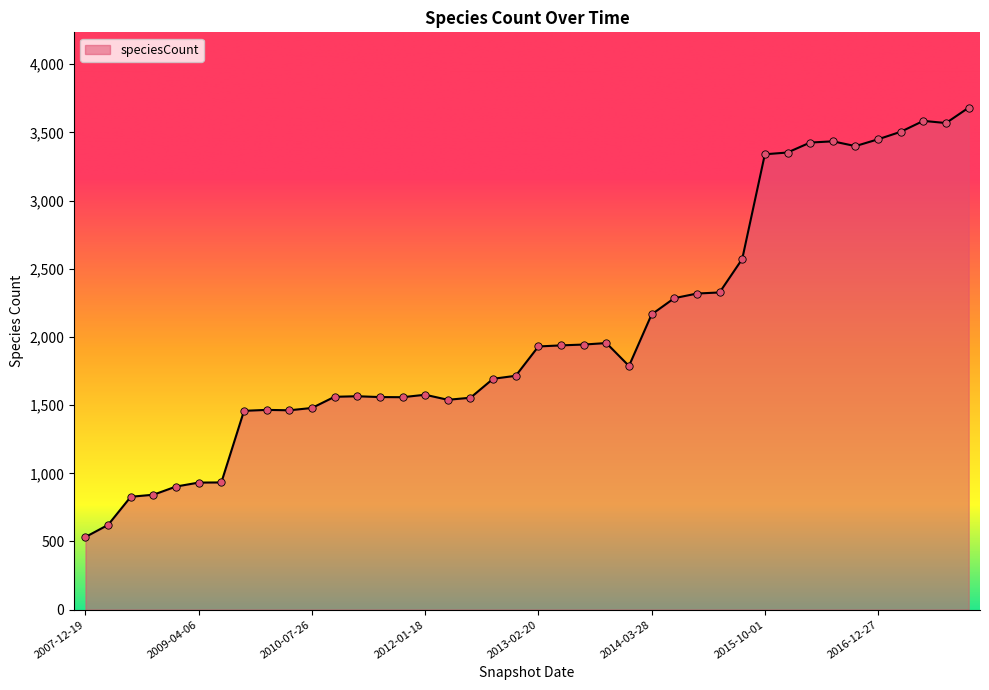

What is the difference between the maximum and minimum values?

3148